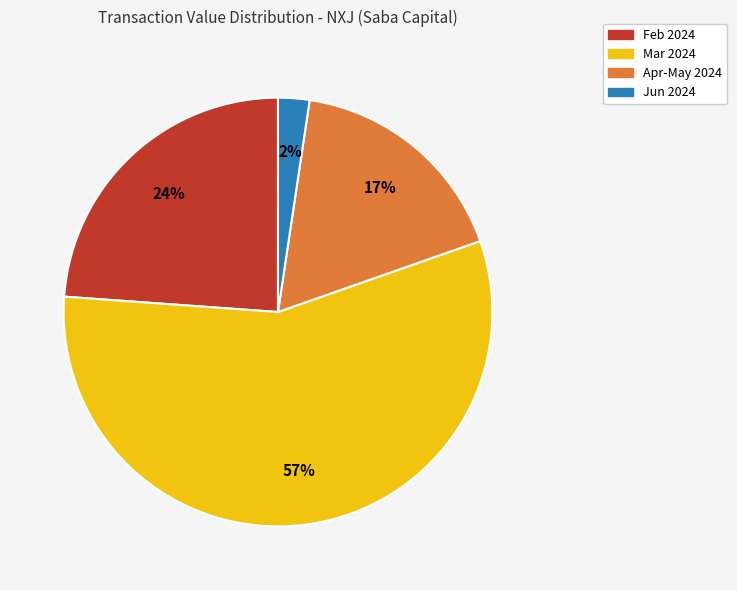

How many segments does this pie chart have?

4